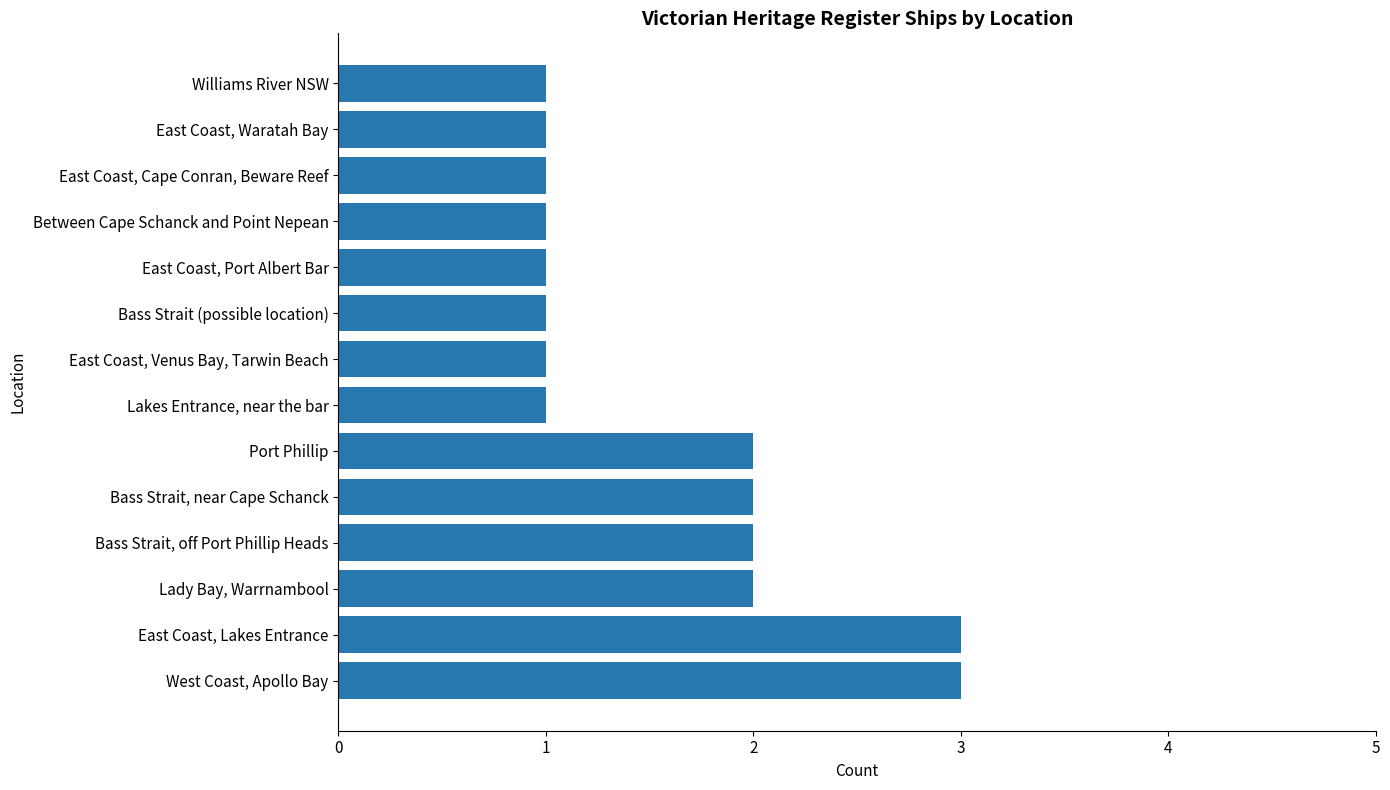

Approximately how many times larger is the value at West Coast, Apollo Bay compared to Bass Strait, off Port Phillip Heads?

1.5